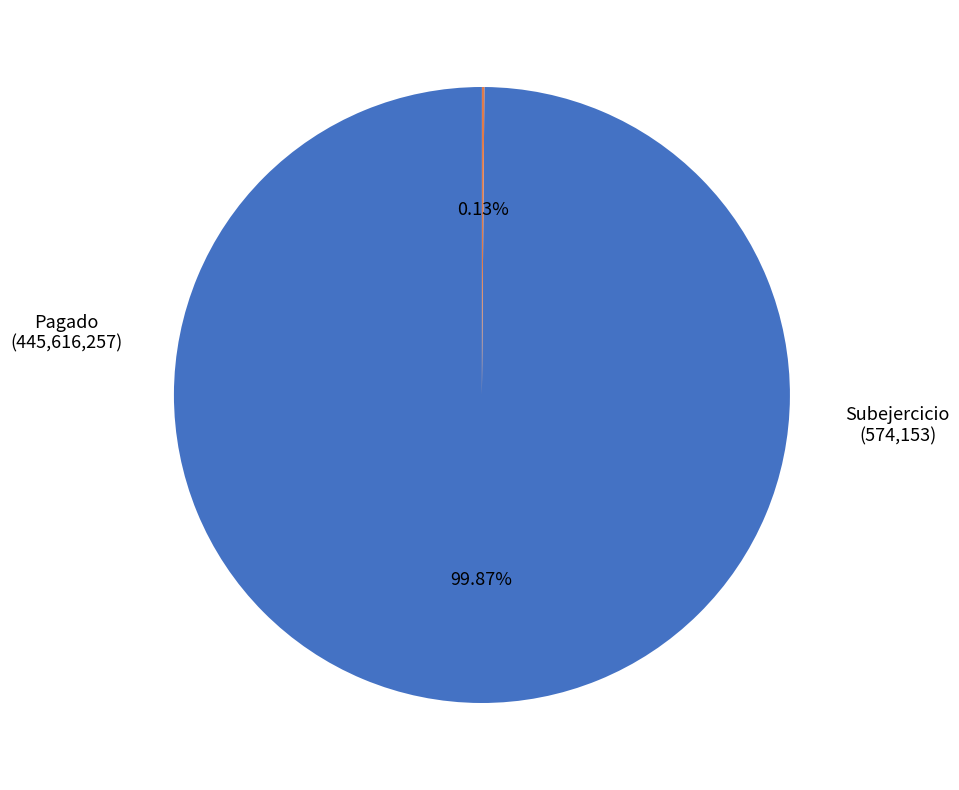

Is there a majority slice in this chart?

Yes